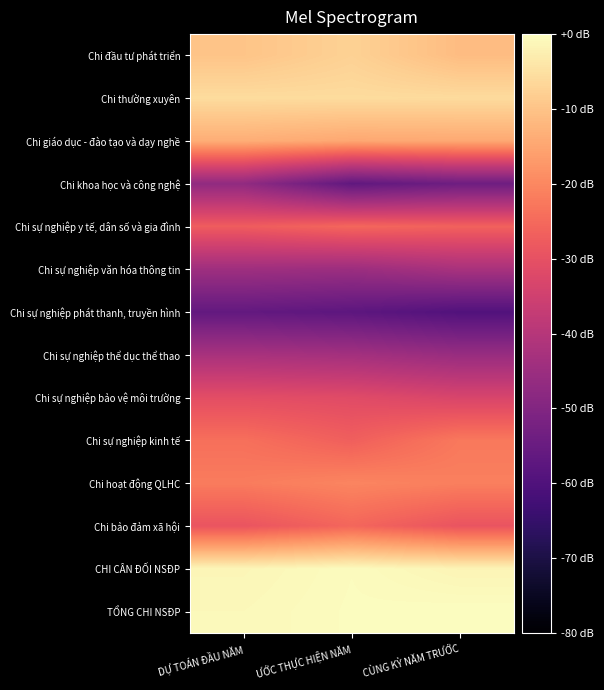

Reading left to right, extract all data points from this chart.

Chi đầu tư phát triển: DỰ TOÁN ĐẦU NĂM=-9.7	ƯỚC THỰC HIỆN NĂM=-7.5	CÙNG KỲ NĂM TRƯỚC=-11.1
Chi thường xuyên: DỰ TOÁN ĐẦU NĂM=-5.8	ƯỚC THỰC HIỆN NĂM=-5.8	CÙNG KỲ NĂM TRƯỚC=-5.9
Chi giáo dục - đào tạo và dạy nghề: DỰ TOÁN ĐẦU NĂM=-13.6	ƯỚC THỰC HIỆN NĂM=-14.7	CÙNG KỲ NĂM TRƯỚC=-14.4
Chi khoa học và công nghệ: DỰ TOÁN ĐẦU NĂM=-47.0	ƯỚC THỰC HIỆN NĂM=-56.6	CÙNG KỲ NĂM TRƯỚC=-53.9
Chi sự nghiệp y tế, dân số và gia đình: DỰ TOÁN ĐẦU NĂM=-27.4	ƯỚC THỰC HIỆN NĂM=-25.4	CÙNG KỲ NĂM TRƯỚC=-26.4
Chi sự nghiệp văn hóa thông tin: DỰ TOÁN ĐẦU NĂM=-44.4	ƯỚC THỰC HIỆN NĂM=-45.0	CÙNG KỲ NĂM TRƯỚC=-42.5
Chi sự nghiệp phát thanh, truyền hình: DỰ TOÁN ĐẦU NĂM=-56.2	ƯỚC THỰC HIỆN NĂM=-57.4	CÙNG KỲ NĂM TRƯỚC=-59.7
Chi sự nghiệp thể dục thể thao: DỰ TOÁN ĐẦU NĂM=-42.5	ƯỚC THỰC HIỆN NĂM=-43.5	CÙNG KỲ NĂM TRƯỚC=-45.7
Chi sự nghiệp bảo vệ môi trường: DỰ TOÁN ĐẦU NĂM=-30.7	ƯỚC THỰC HIỆN NĂM=-31.4	CÙNG KỲ NĂM TRƯỚC=-33.2
Chi sự nghiệp kinh tế: DỰ TOÁN ĐẦU NĂM=-24.0	ƯỚC THỰC HIỆN NĂM=-26.9	CÙNG KỲ NĂM TRƯỚC=-22.4
Chi hoạt động QLHC: DỰ TOÁN ĐẦU NĂM=-21.9	ƯỚC THỰC HIỆN NĂM=-20.3	CÙNG KỲ NĂM TRƯỚC=-21.4
Chi bảo đảm xã hội: DỰ TOÁN ĐẦU NĂM=-29.1	ƯỚC THỰC HIỆN NĂM=-25.6	CÙNG KỲ NĂM TRƯỚC=-29.1
CHI CÂN ĐỐI NSĐP: DỰ TOÁN ĐẦU NĂM=-1.3	ƯỚC THỰC HIỆN NĂM=-0.3	CÙNG KỲ NĂM TRƯỚC=-1.6
TỔNG CHI NSĐP: DỰ TOÁN ĐẦU NĂM=-0.9	ƯỚC THỰC HIỆN NĂM=-0.2	CÙNG KỲ NĂM TRƯỚC=0.0